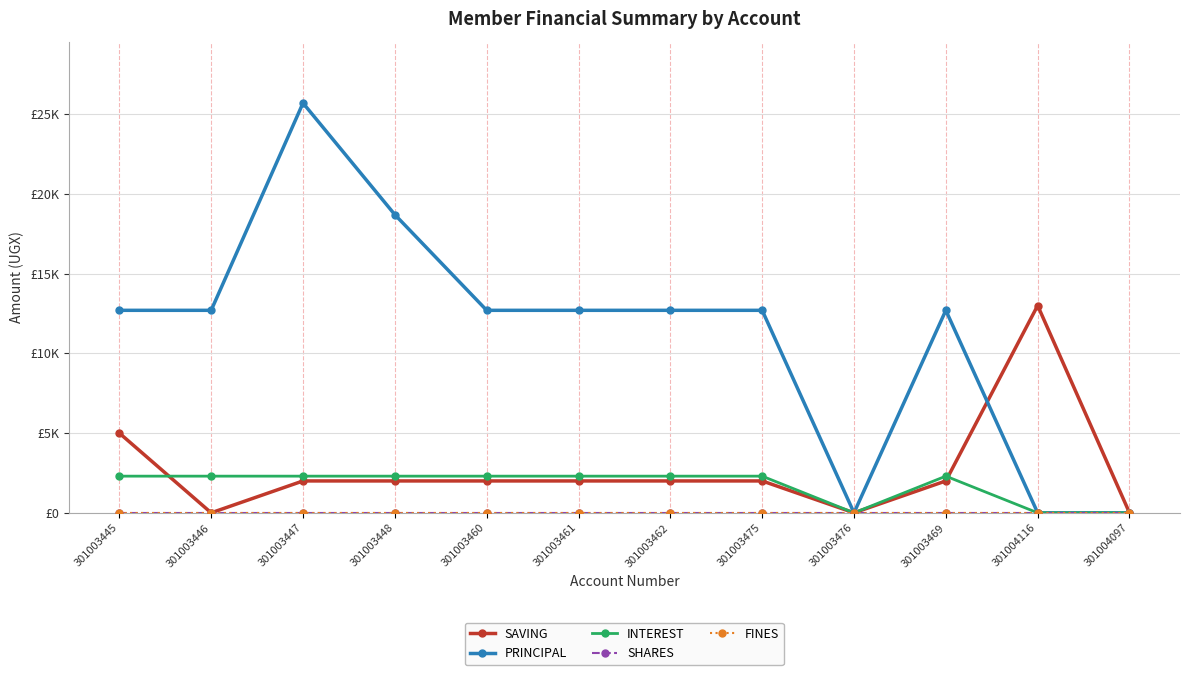

In PRINCIPAL, how many points are higher than both neighbors (excluding endpoints)?

2